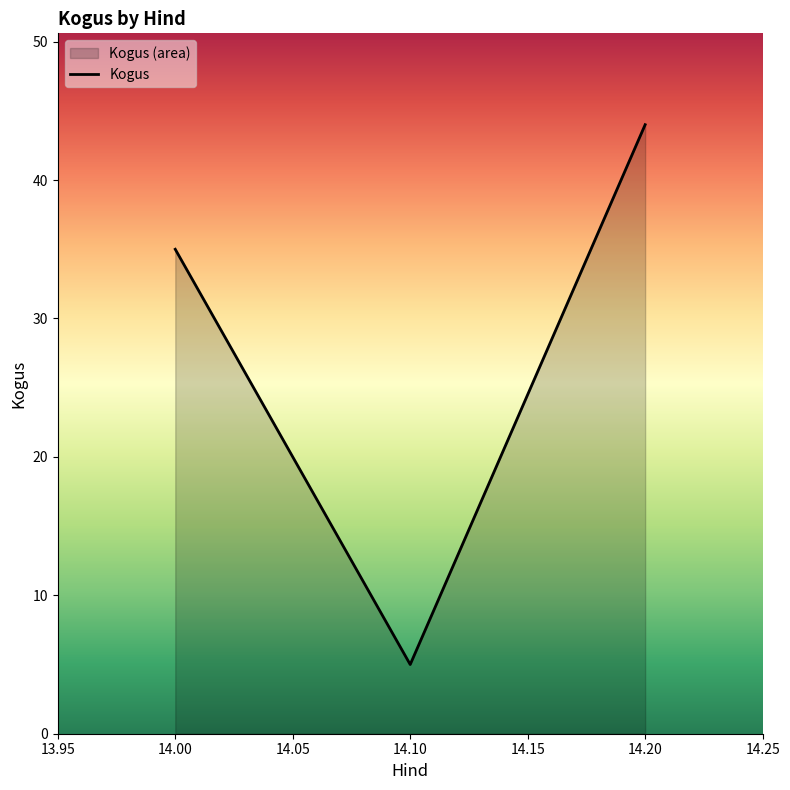

Rank the categories by value from highest to lowest.

14.20, 14.00, 14.10